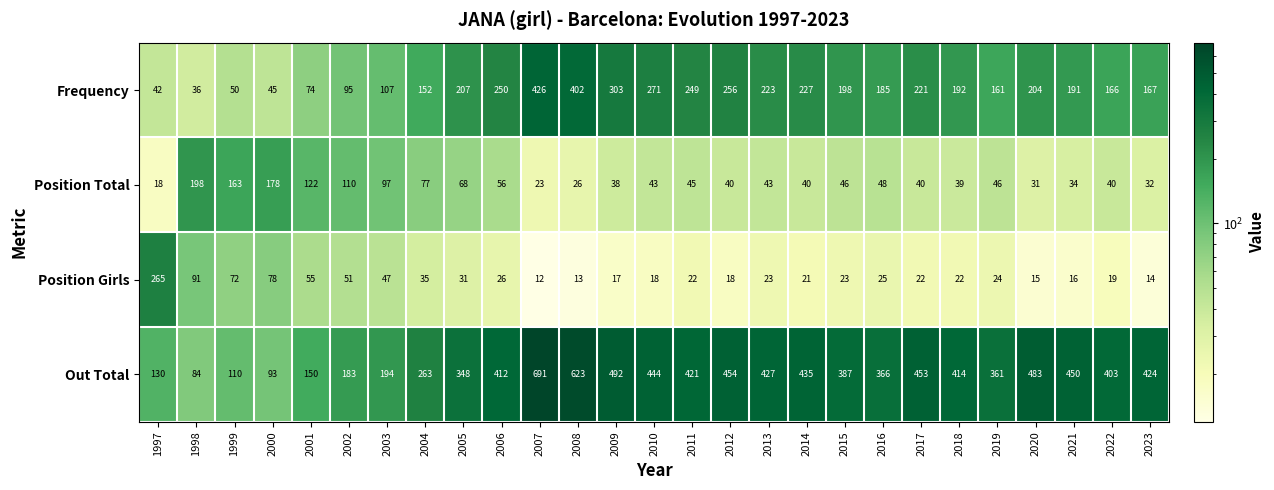

List the series in order of their peak value, lowest first.

Position Total, Position Girls, Frequency, Out Total